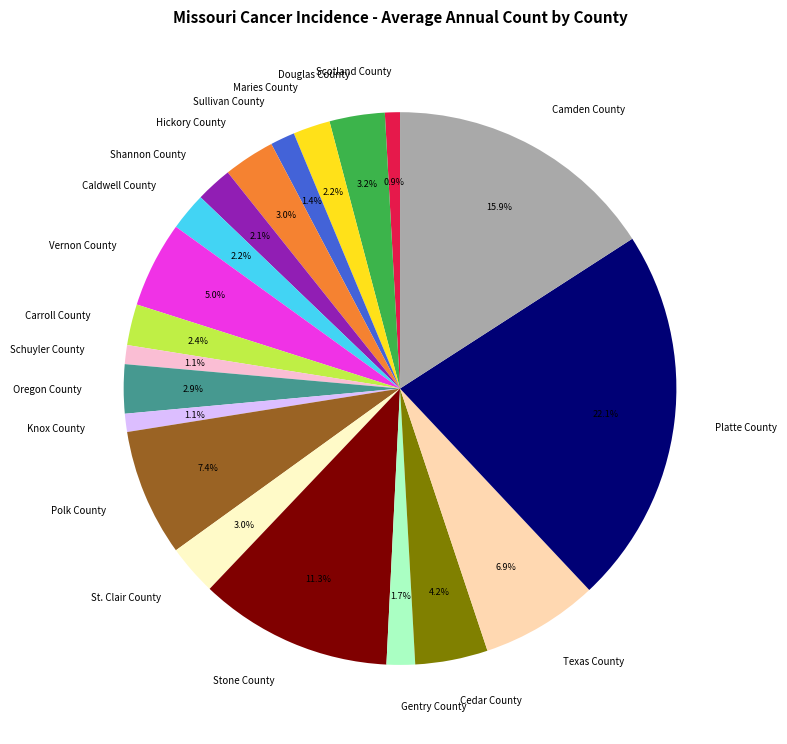

Is Vernon County the majority of the pie?

No